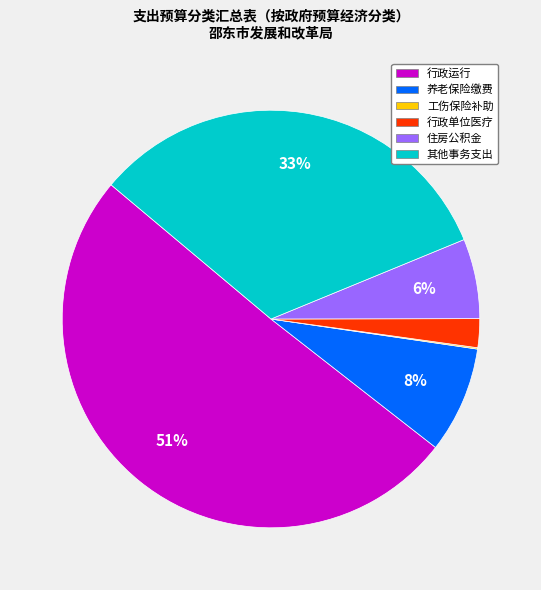

Is there any slice that represents more than half of the pie?

Yes